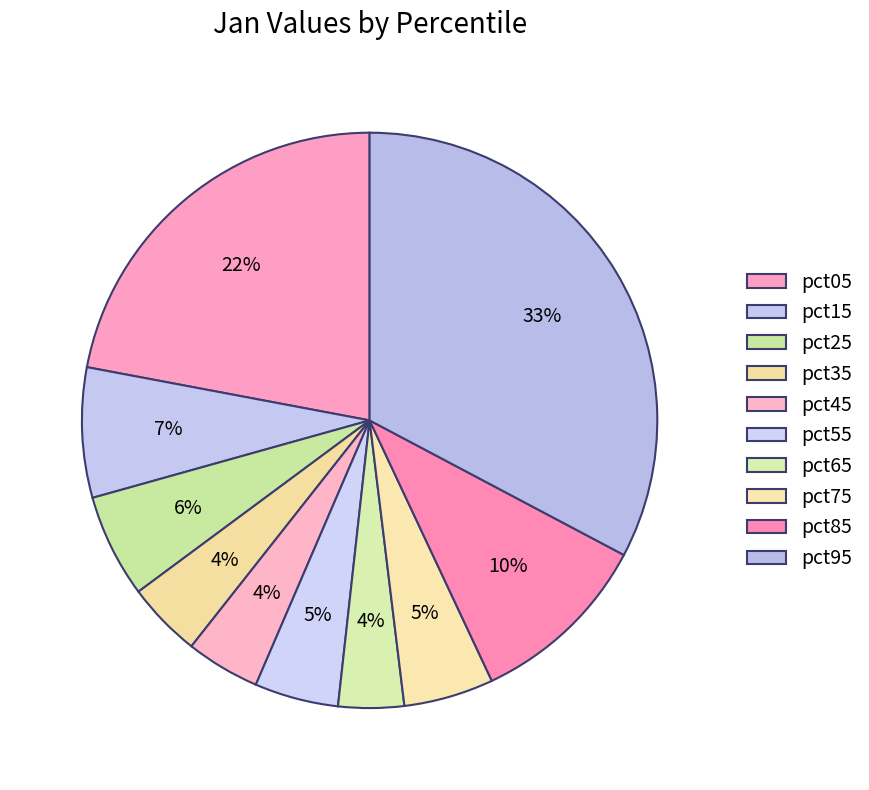

To the nearest percent, what portion does pct35 represent?

4%